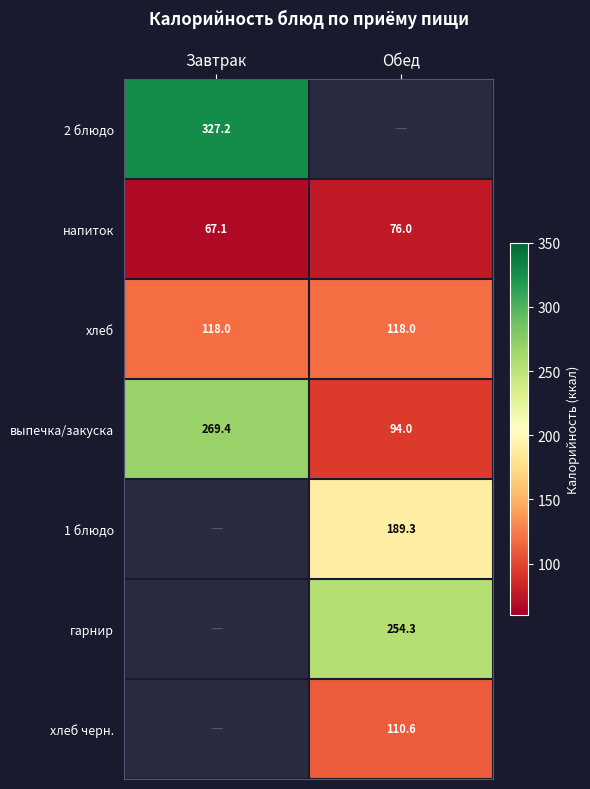

What is the difference between the maximum and minimum values in the выпечка/закуска series?

175.4